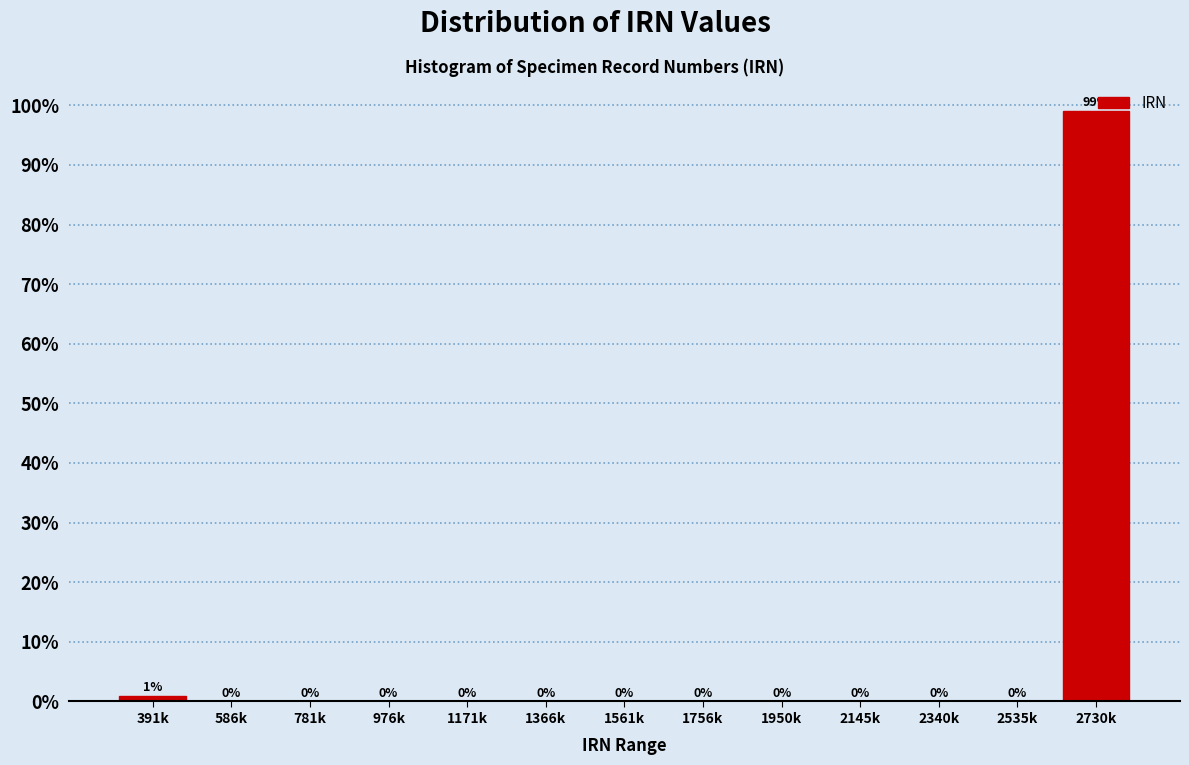

Where is the data nearest to the value 49?

391k